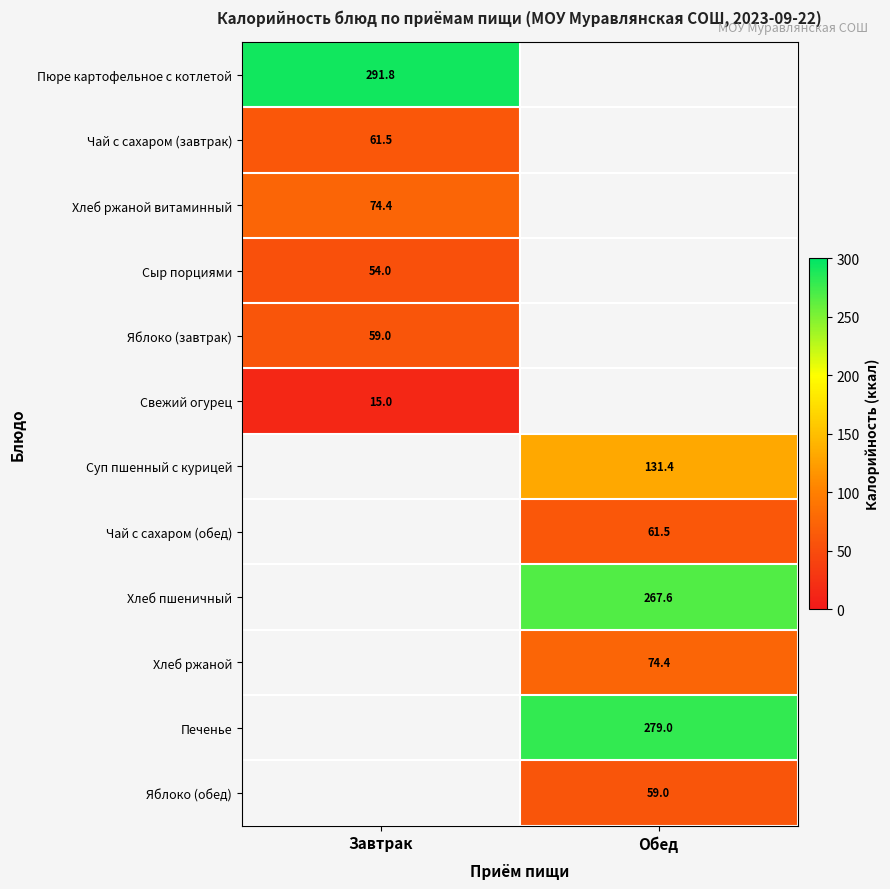

True or false: Яблоко (обед) has a value of 94.1 at Обед.

False